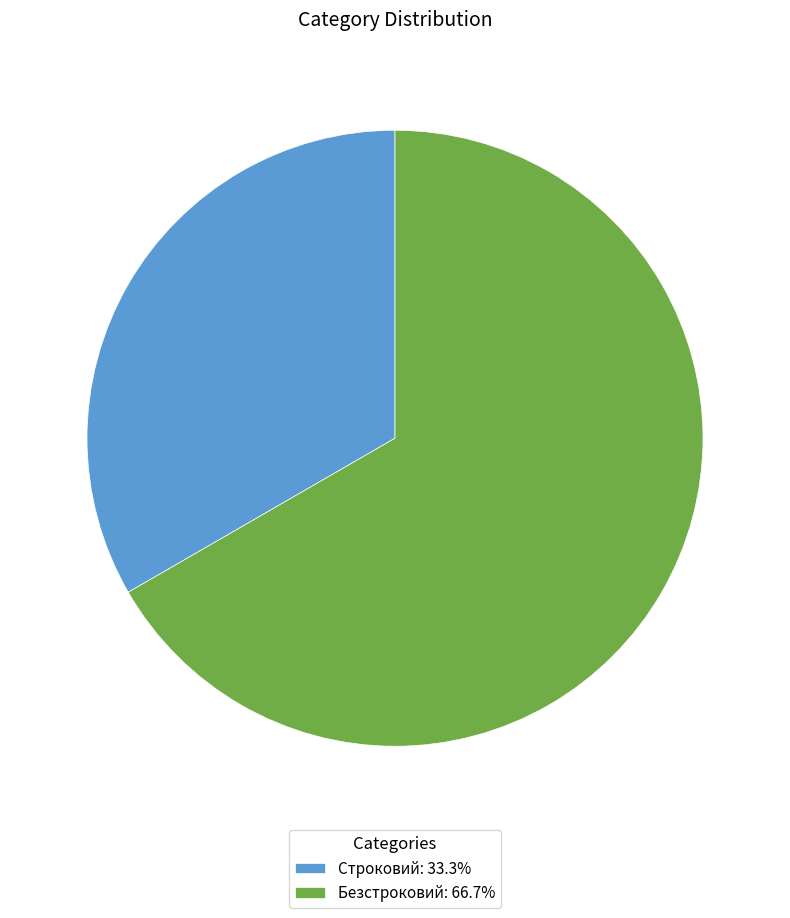

Does Безстроковий represent more than half of the total?

Yes